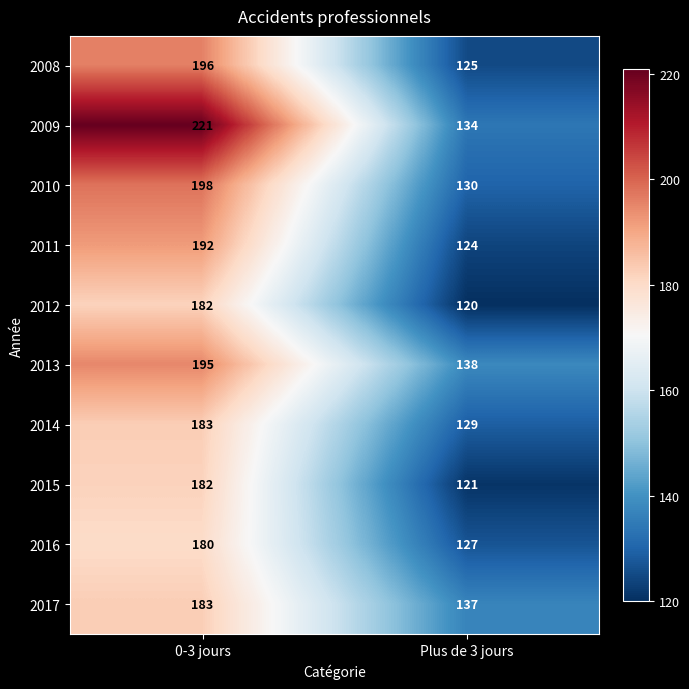

Which label corresponds to the smallest value in the chart?

Plus de 3 jours